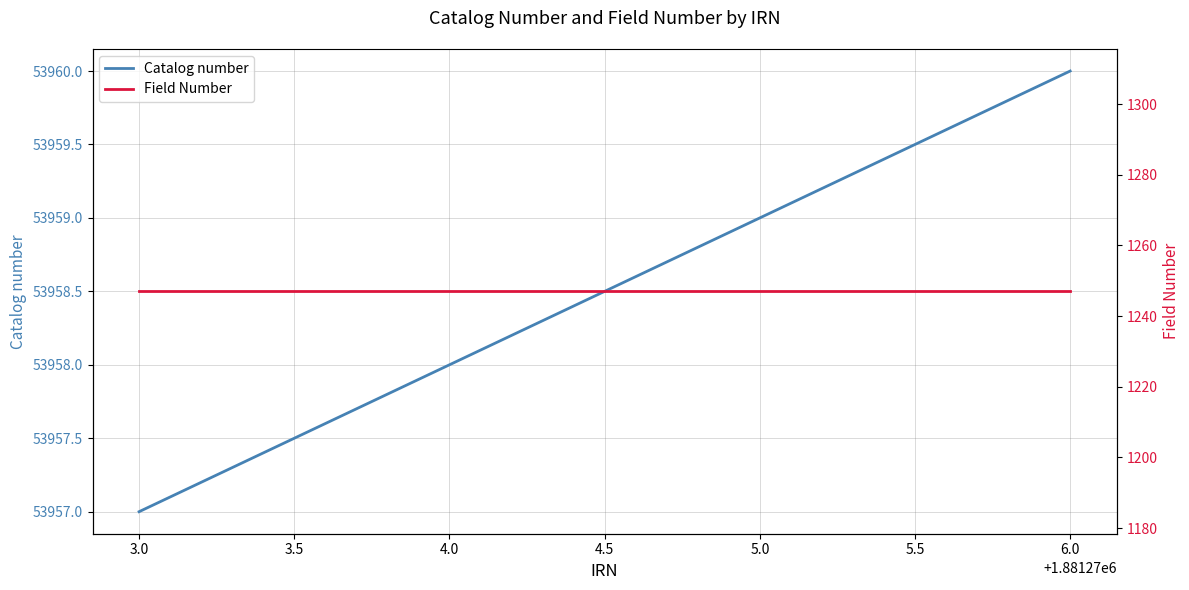

Is it true that Catalog number equals 53959 at 5.0?

True